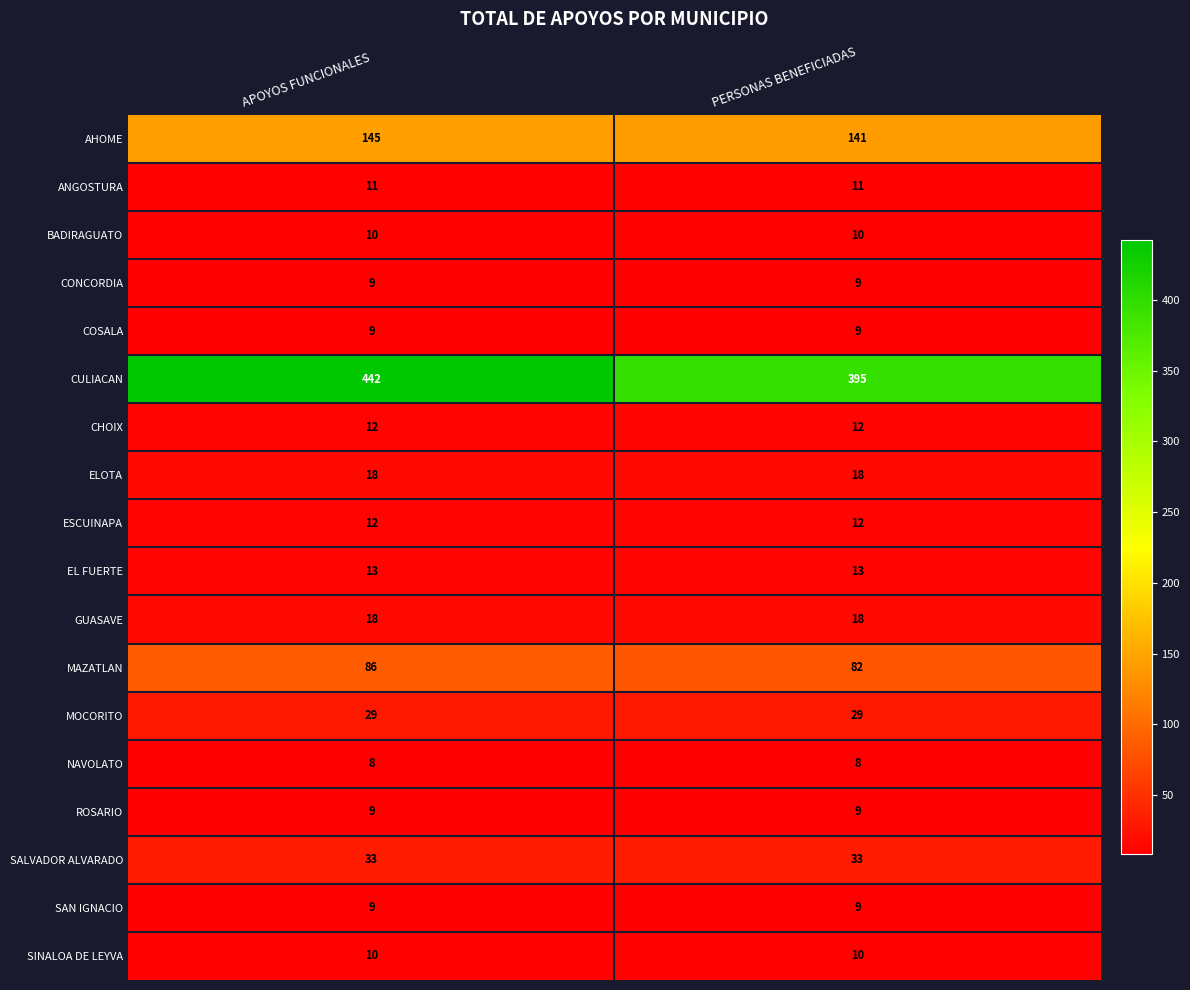

Between APOYOS FUNCIONALES and PERSONAS BENEFICIADAS, which series saw the biggest shift?

CULIACAN